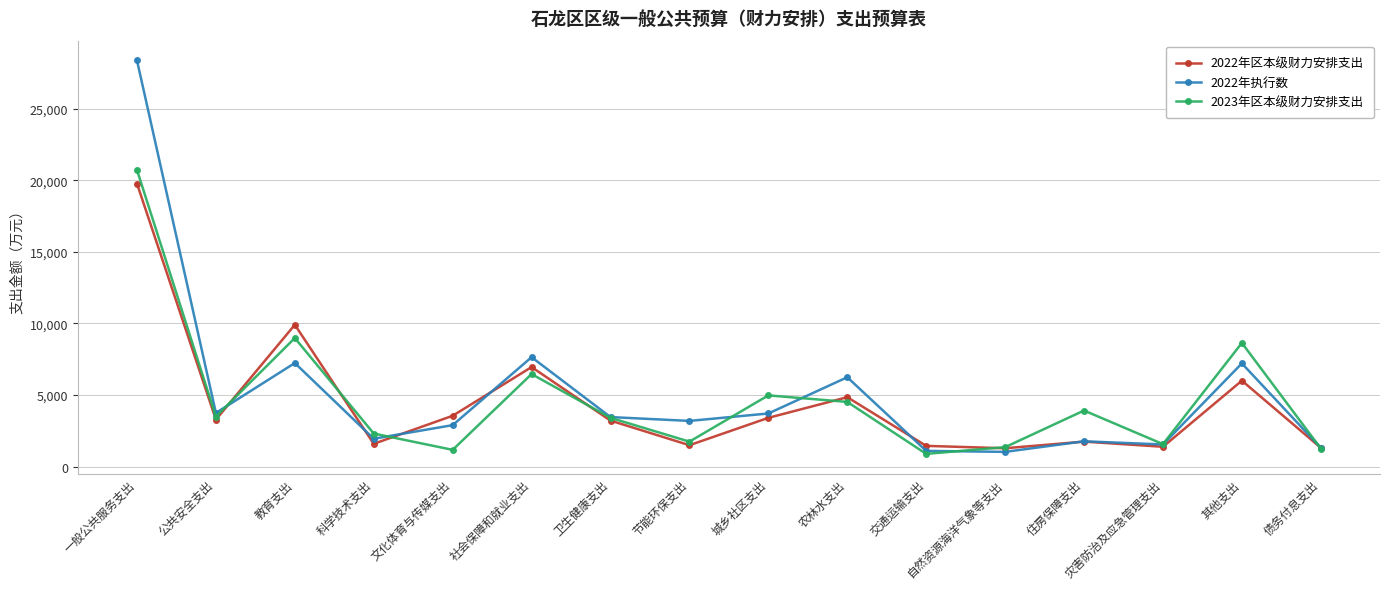

True or false: 2022年执行数 has a value of 7639 at 社会保障和就业支出.

True